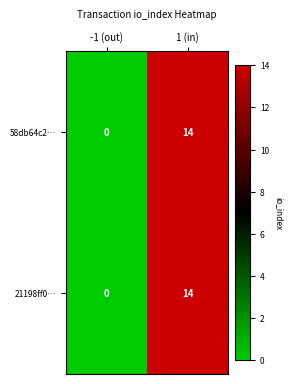

How many values in 21198ff0… are above zero?

1